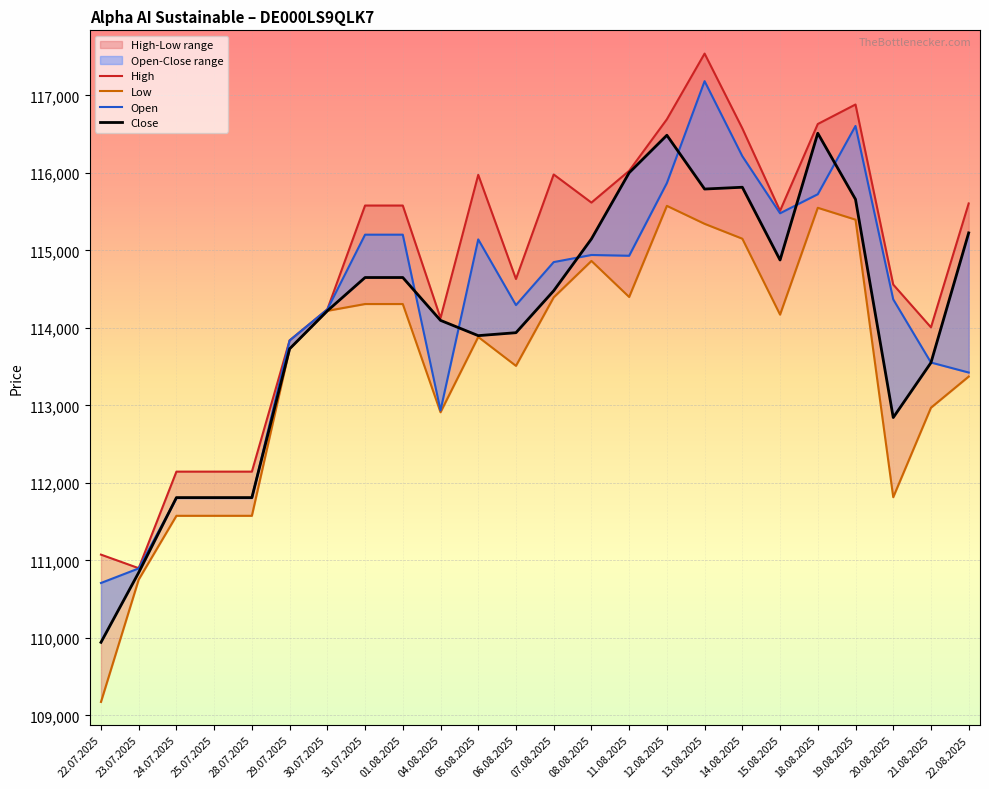

How many data points in Close are less than 114479?

12